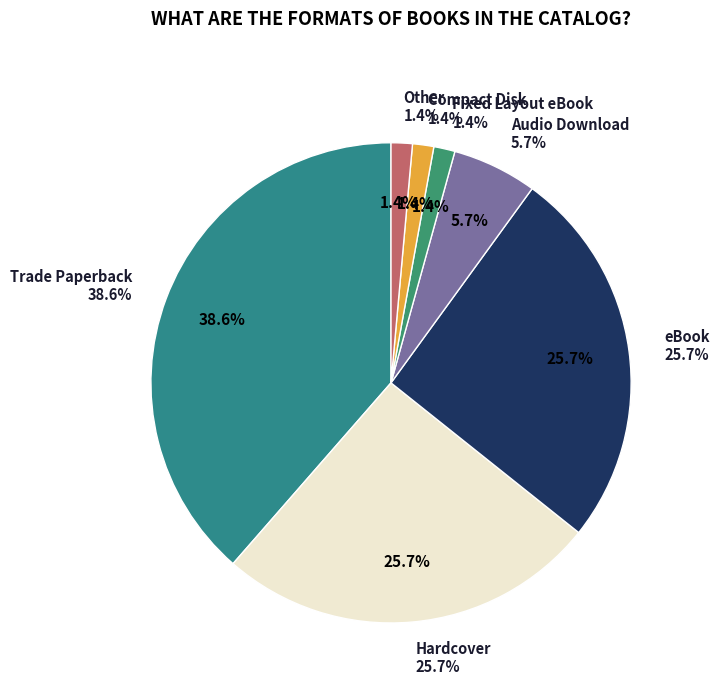

Which slice is the largest?

Trade Paperback